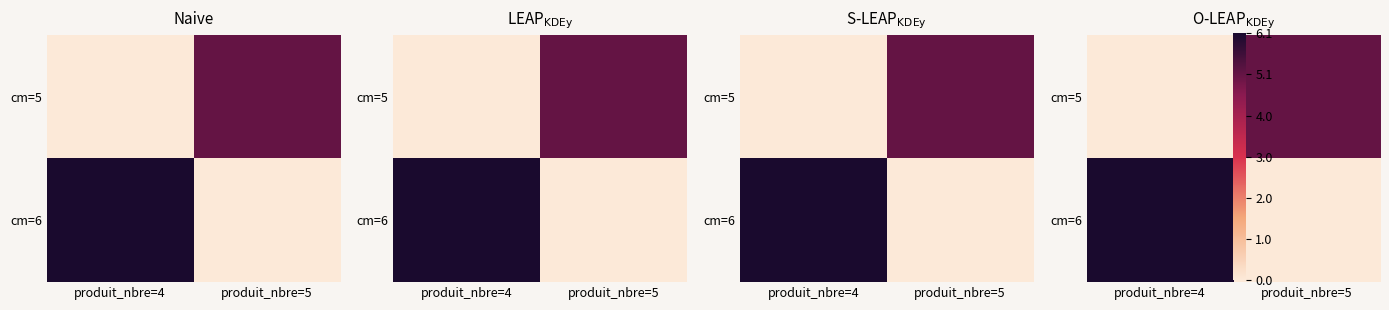

Which label corresponds to the smallest value in the chart?

produit_nbre=4